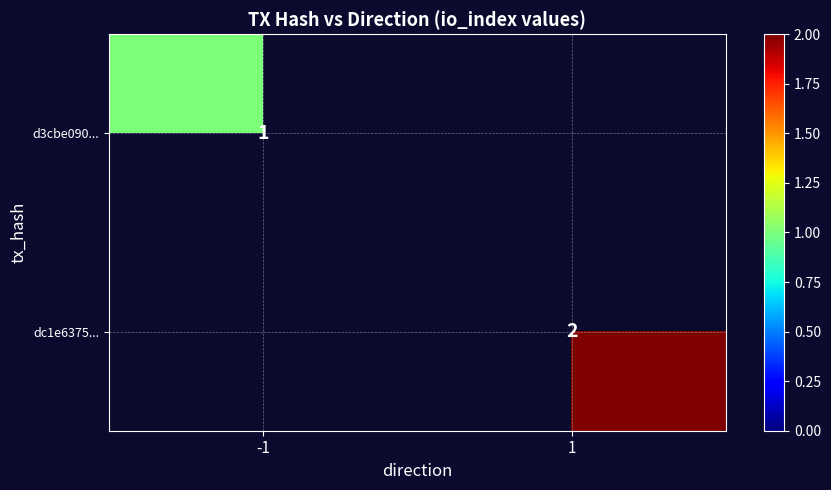

True or false: dc1e6375... has a value of 1.3 at 1.

False